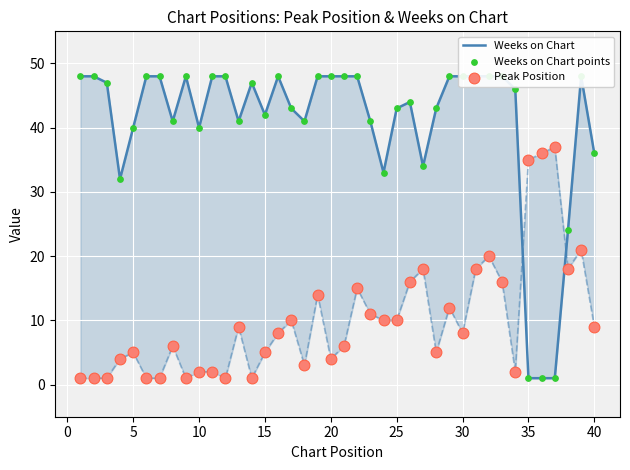

Which series reaches the maximum Y coordinate?

Weeks on Chart